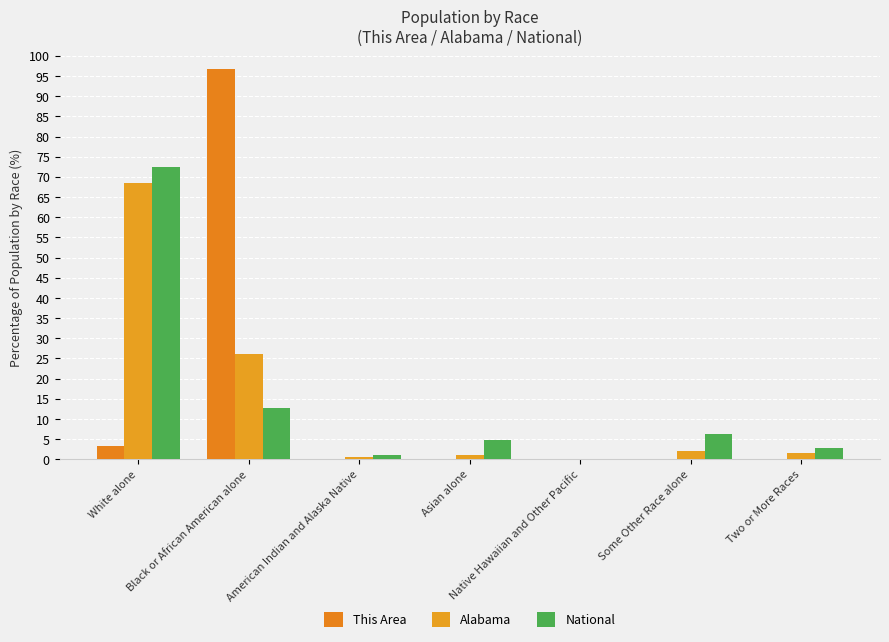

What is the spread (max minus min) of values at Native Hawaiian and Other Pacific?

0.2